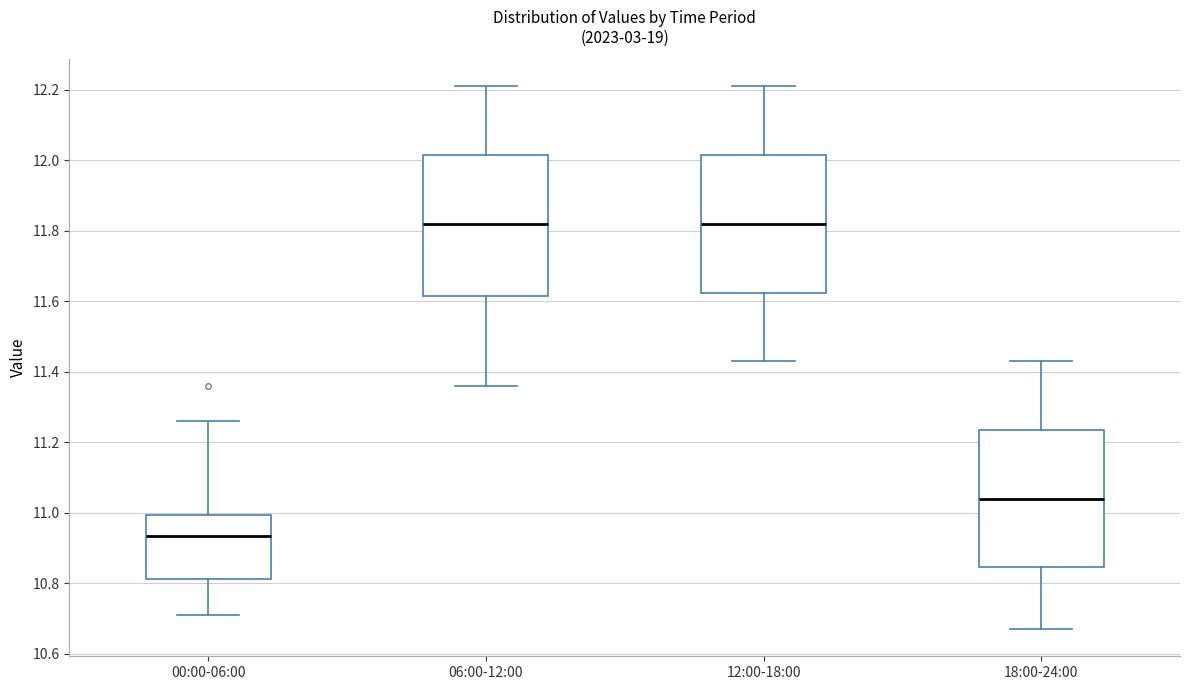

Where is the lower edge of the box for 06:00-12:00 on the y-axis? The values are not printed on the chart, so give them approximately, as read against the axis.

11.62